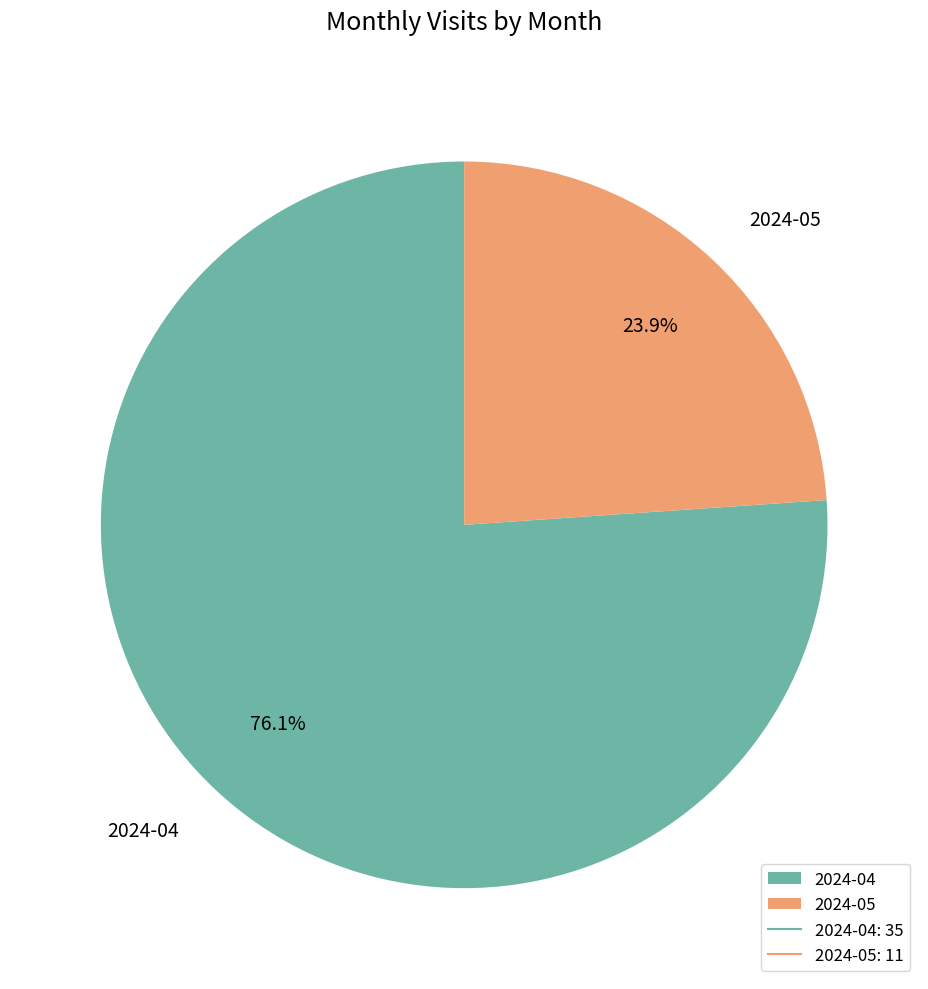

Which has a higher value, 2024-04 or 2024-05?

2024-04